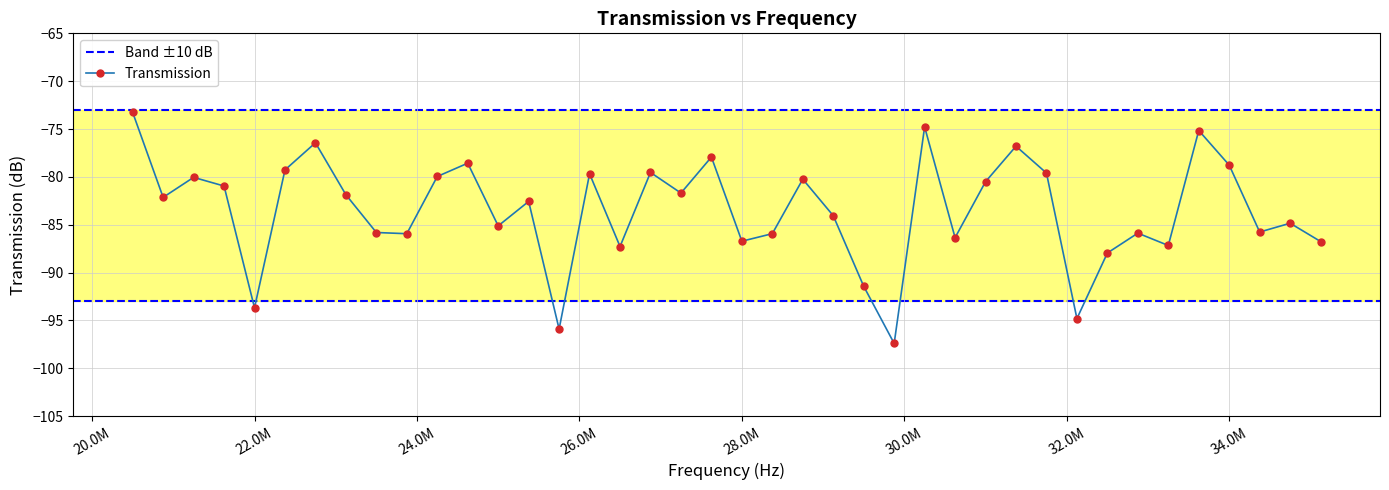

True or false: the data has more than 0 interior local peaks.

True